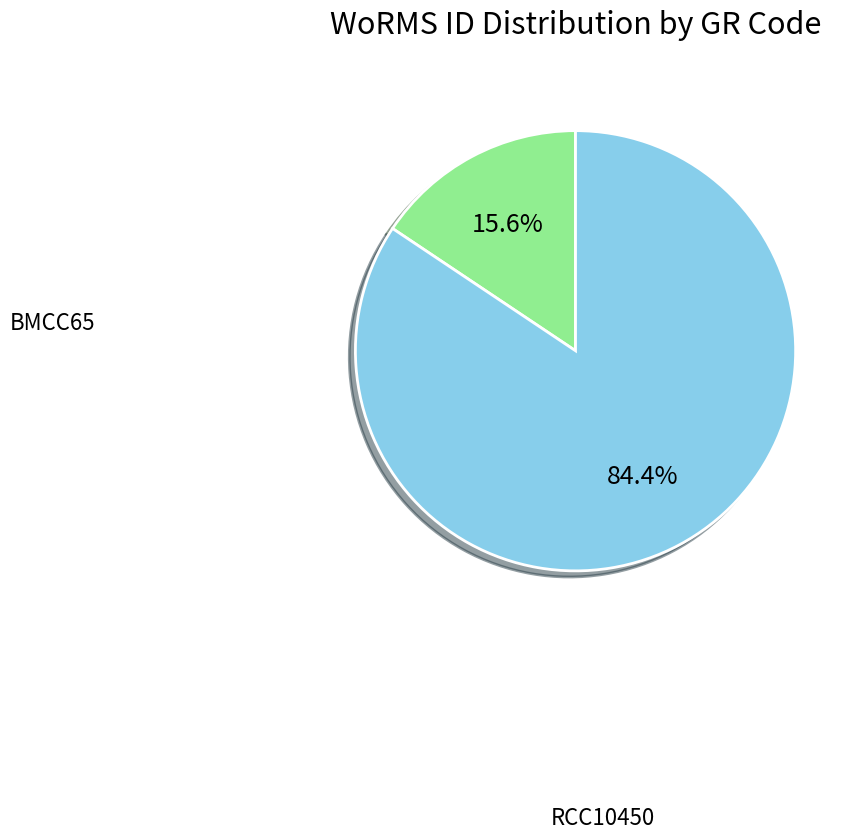

Is there a majority slice in this chart?

Yes